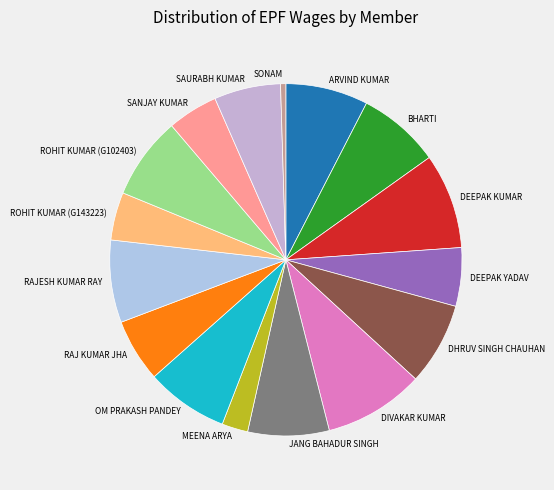

Is there any slice that represents more than half of the pie?

No